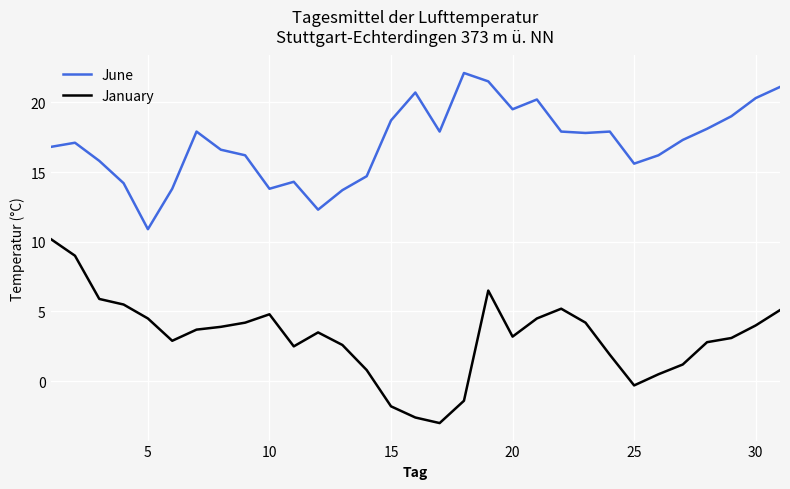

At how many categories does at least one series exceed 9?

31